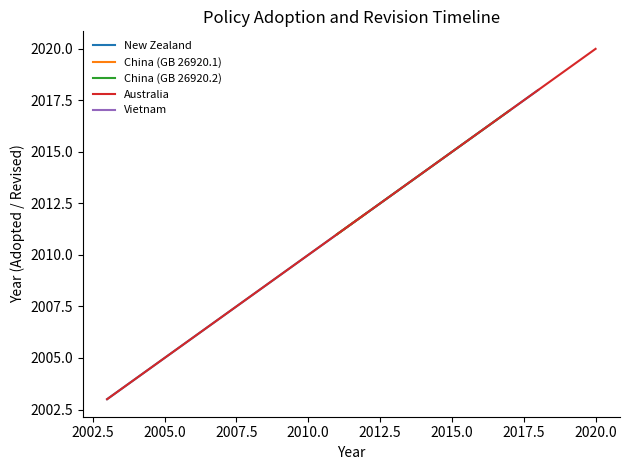

Reading right to left, extract all data points from this chart.

New Zealand: 2018	2003
China (GB 26920.1): 2012	2011
China (GB 26920.2): 2017	2011
Australia: 2020	2003
Vietnam: 2014	2014